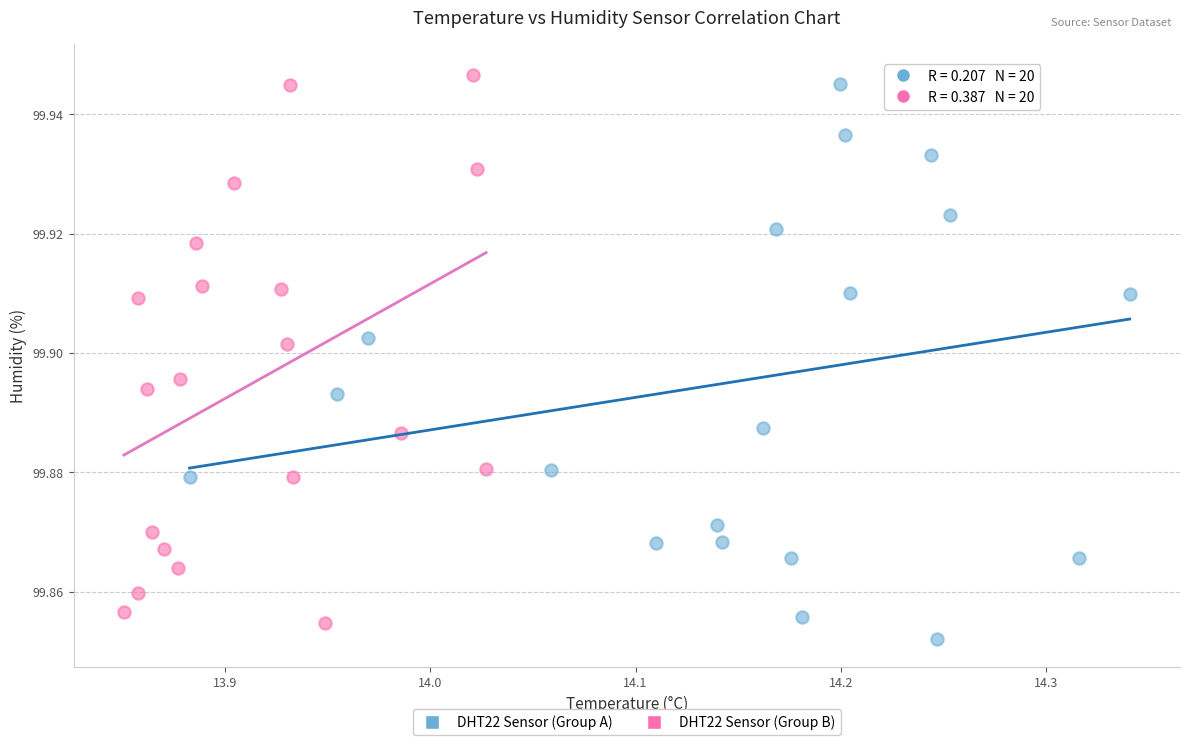

Which series has the largest Y range (max minus min)?

DHT22 Sensor (Group A)